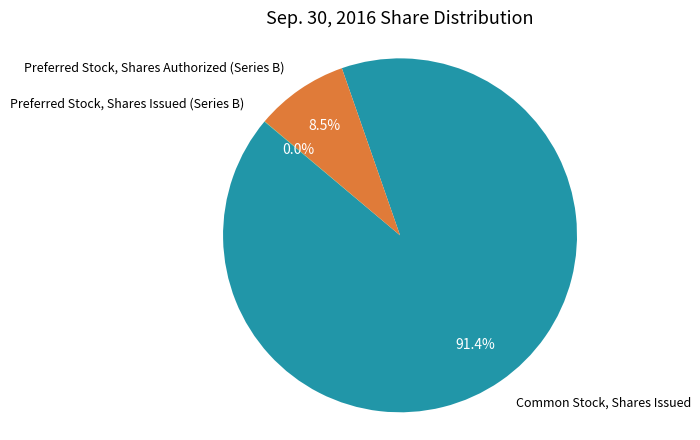

Is there a majority slice in this chart?

Yes